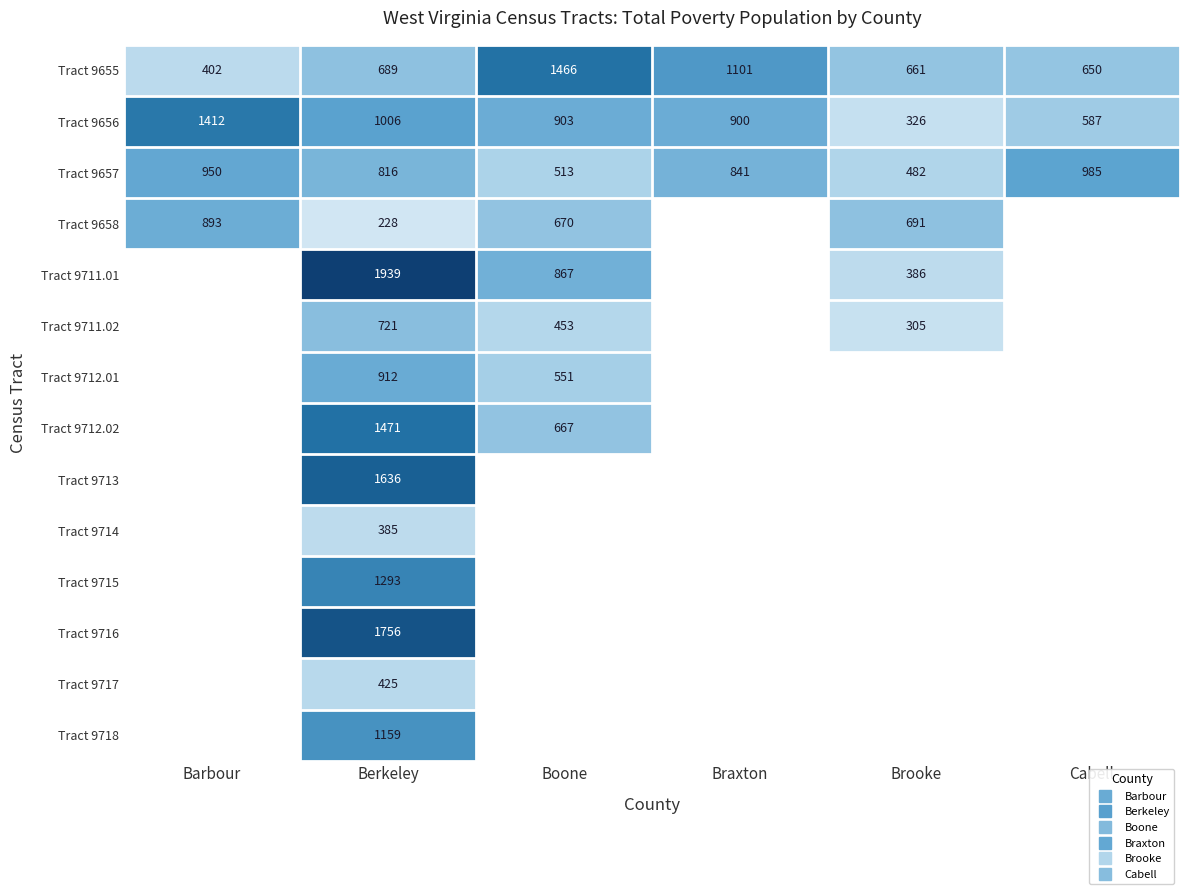

How many data points does each series have?

6